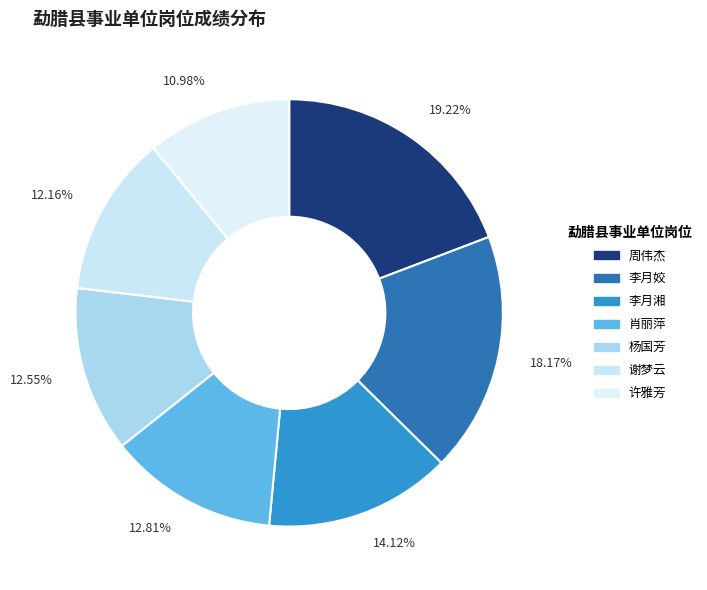

To the nearest percent, what is the difference between the largest and smallest slice percentages?

8%